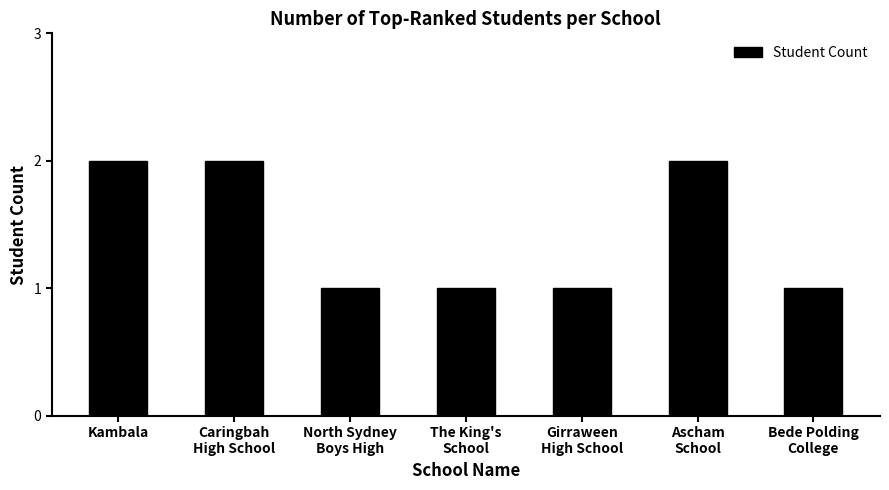

Count the number of data series in this chart.

1